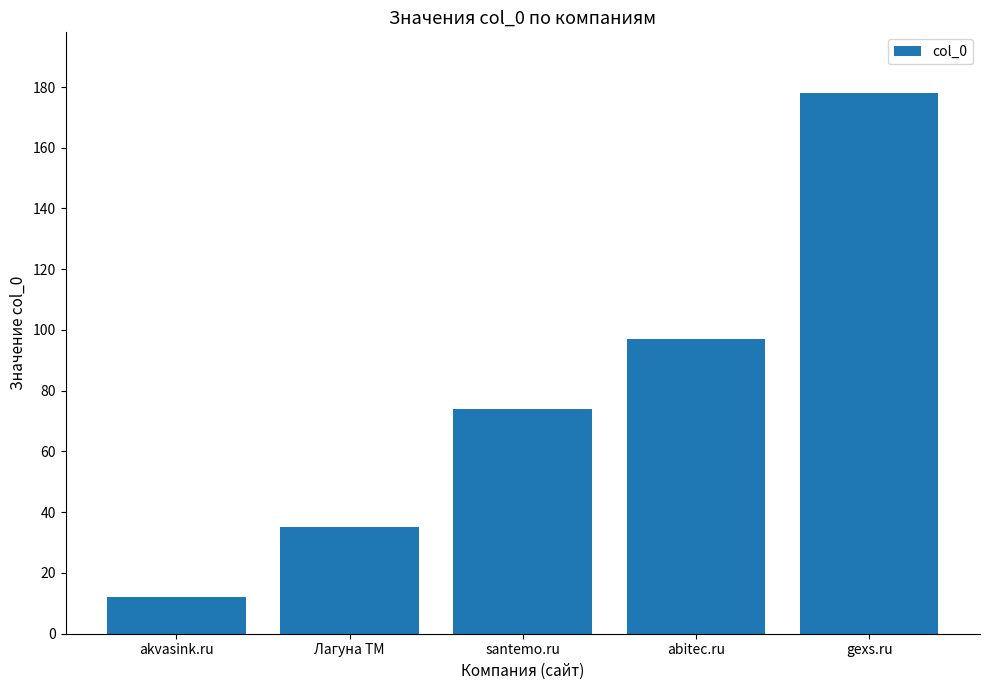

Reading left to right, what are all the values shown in this chart?

12	35	74	97	178